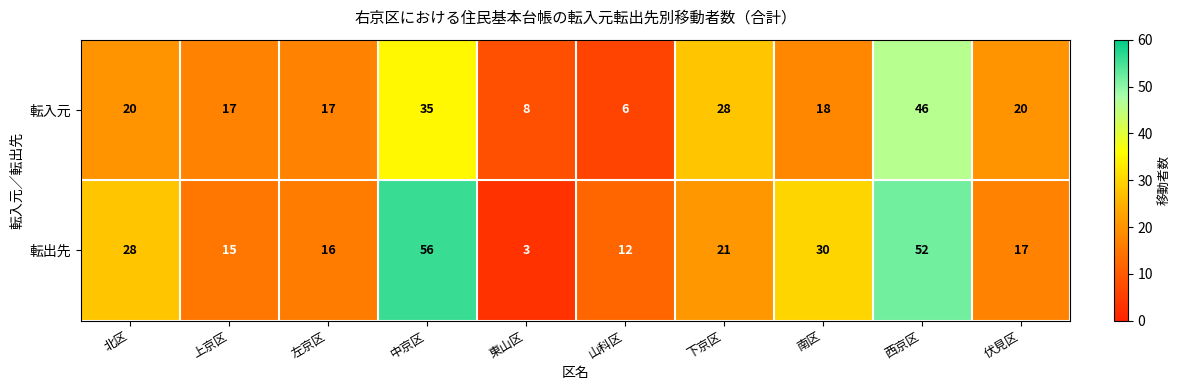

Is it true that 転入元 equals 2 at 山科区?

False